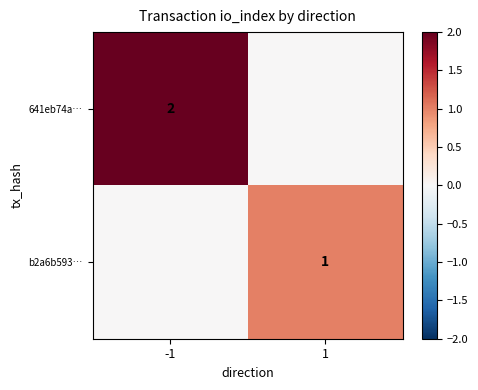

The value of 641eb74a… at -1 is 2. True or false?

True